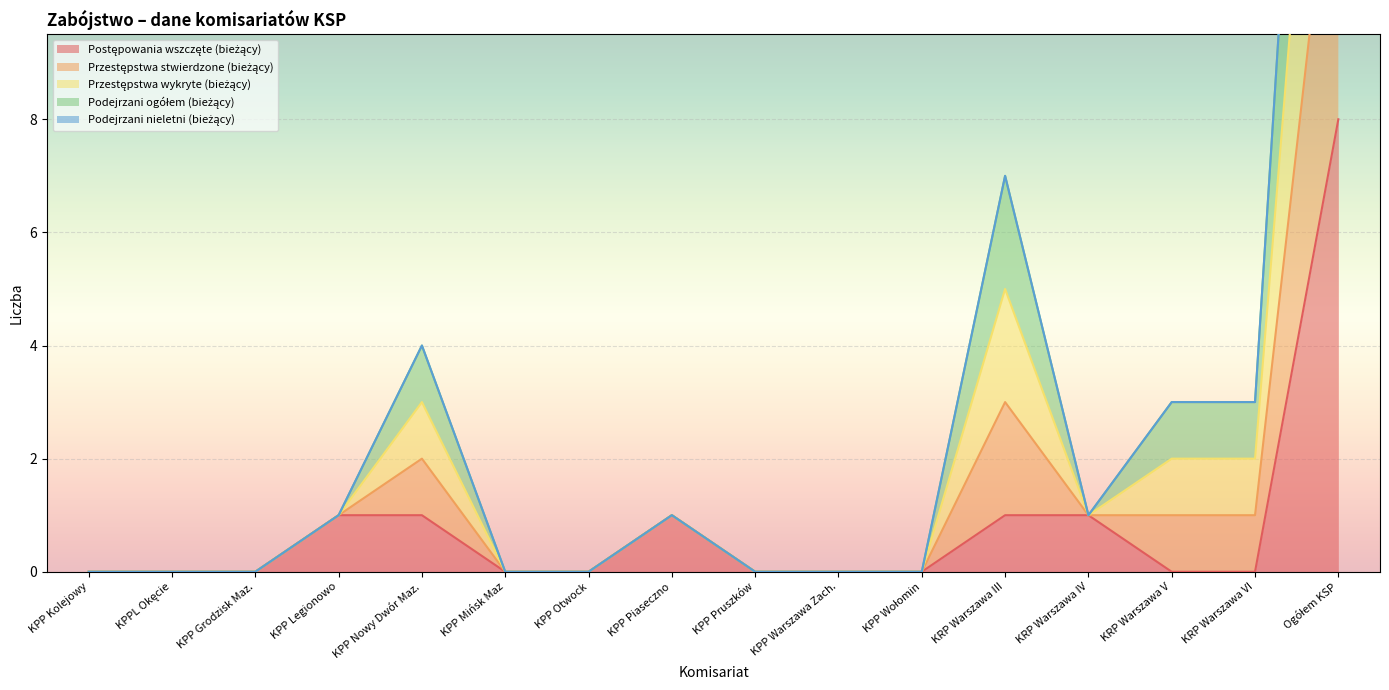

What is the maximum value for Przestępstwa stwierdzone (bieżący)?

26